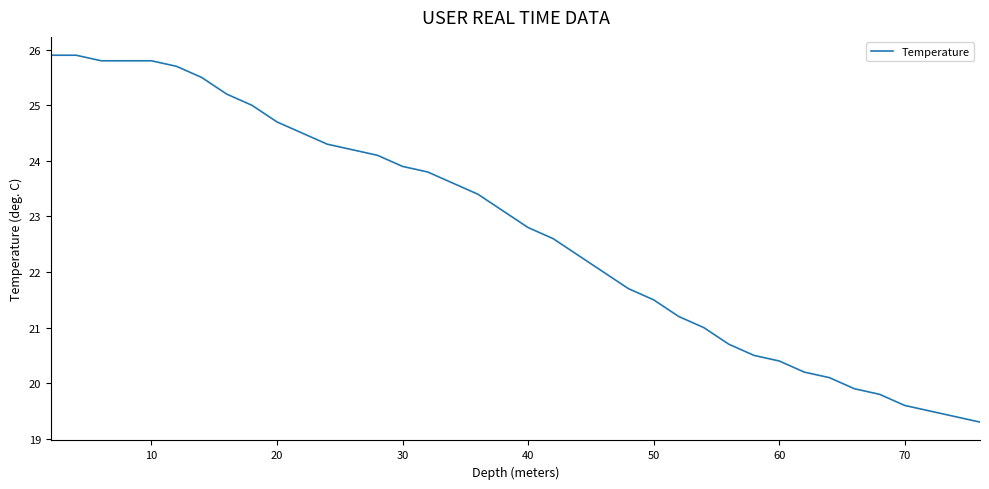

What is the sum of all values?

864.7